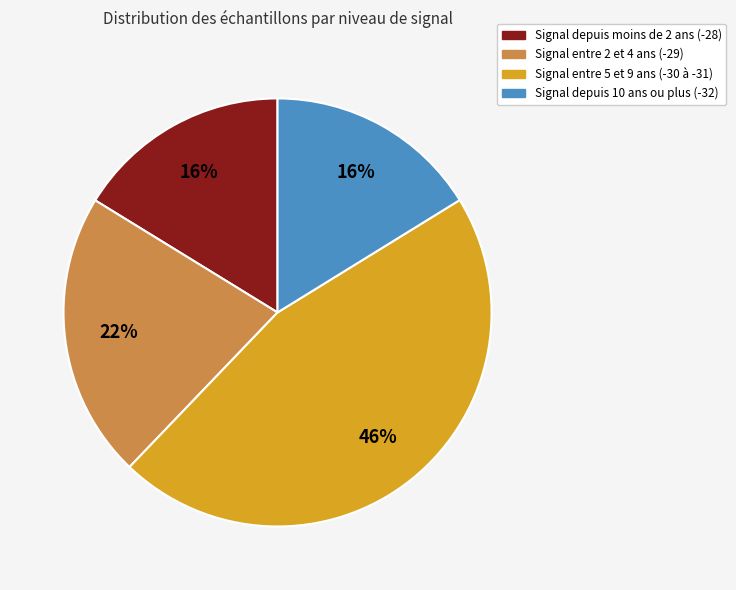

Is there any slice that represents more than half of the pie?

No